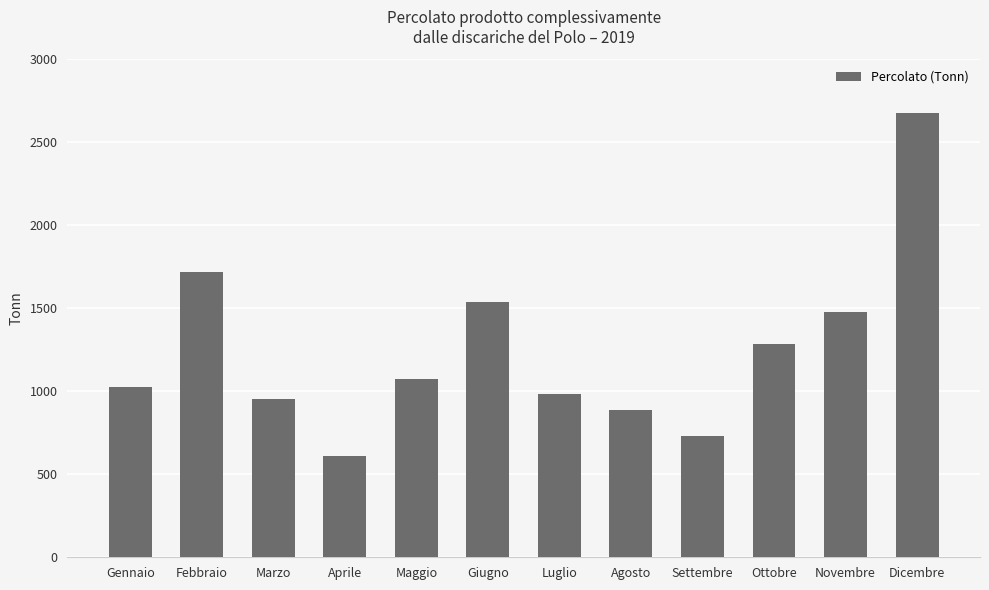

What is the minimum value shown in the chart?

612.5